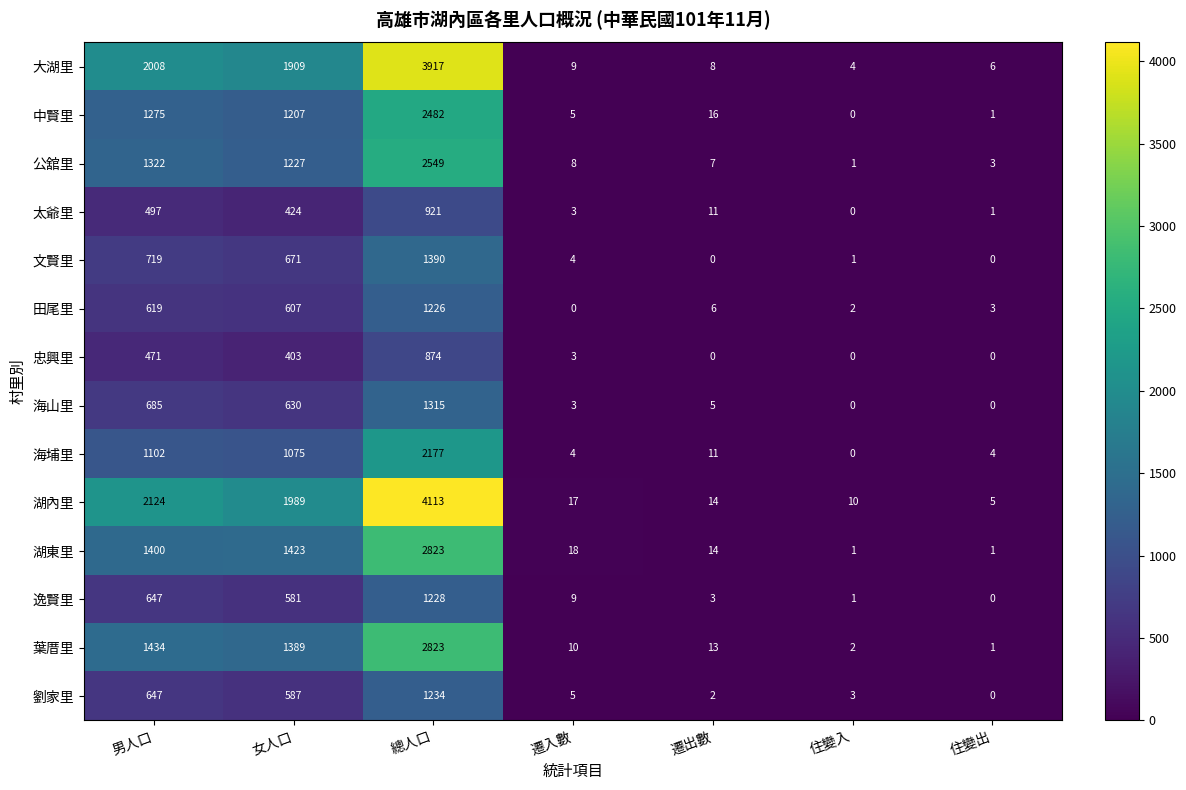

What is the difference between the highest and lowest values at 住變出?

6